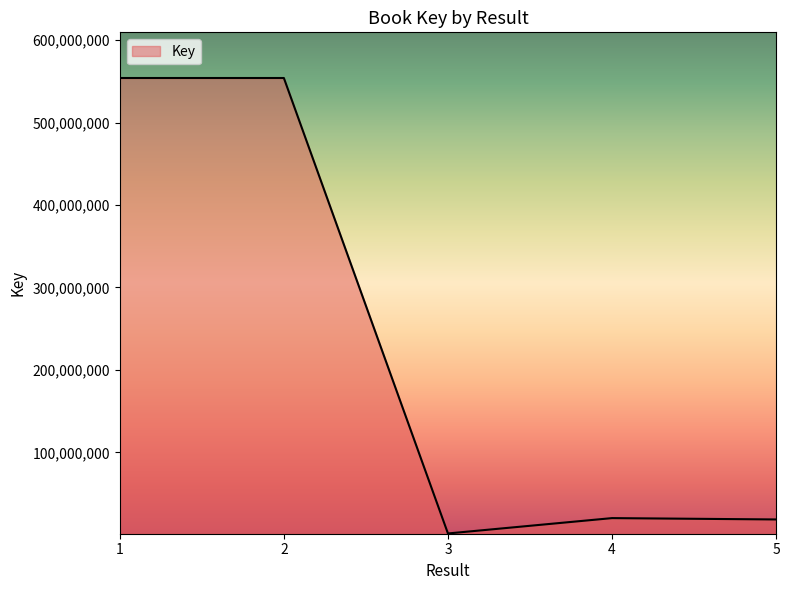

What is the average value?

229718014